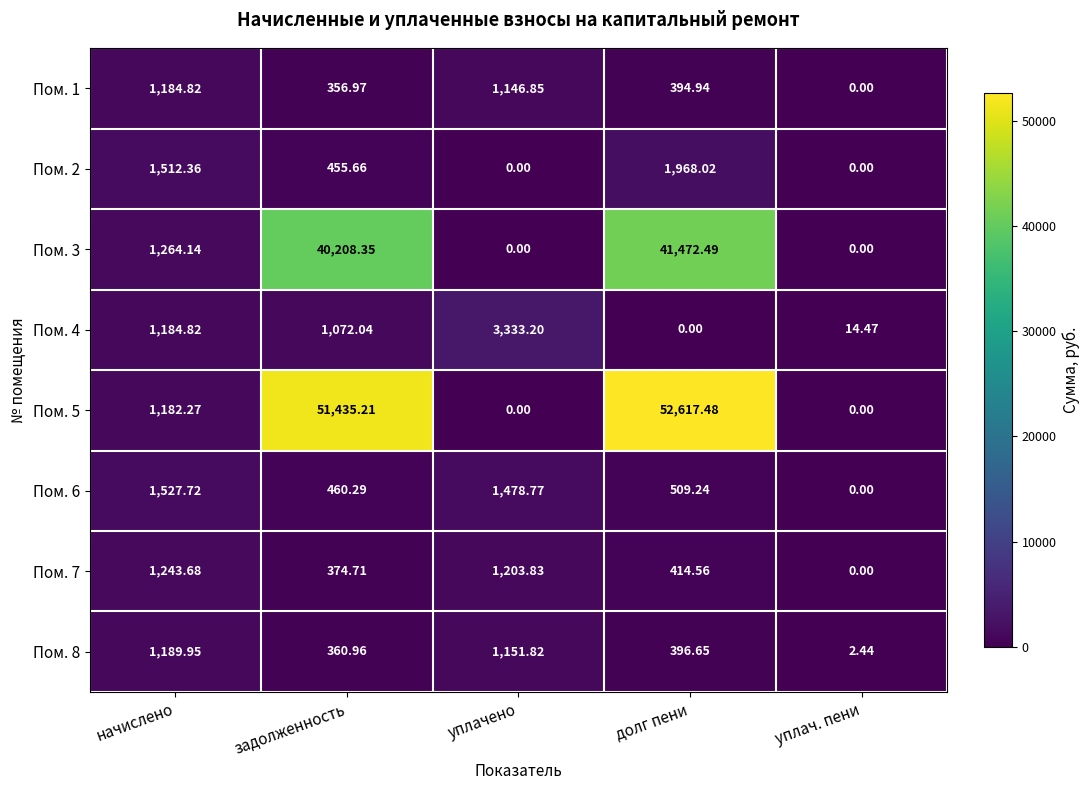

At how many categories does at least one series exceed 22179?

2